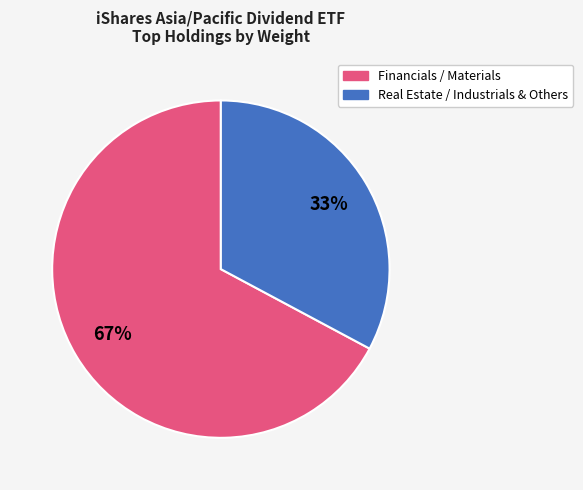

Does any single category account for the majority?

Yes